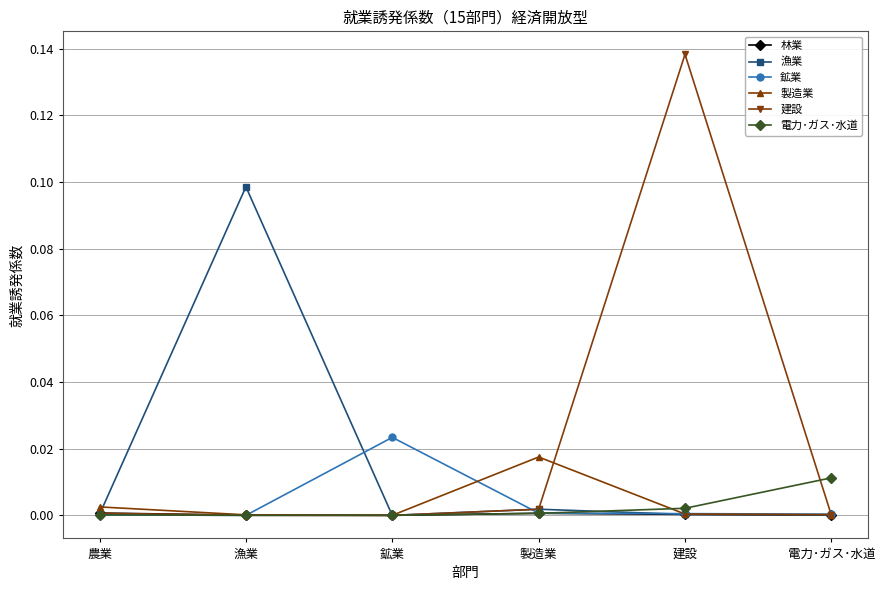

Which series has the largest range (max minus min)?

建設